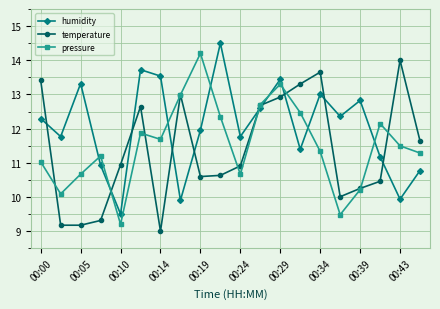

What is the maximum value shown in the chart?

14.5